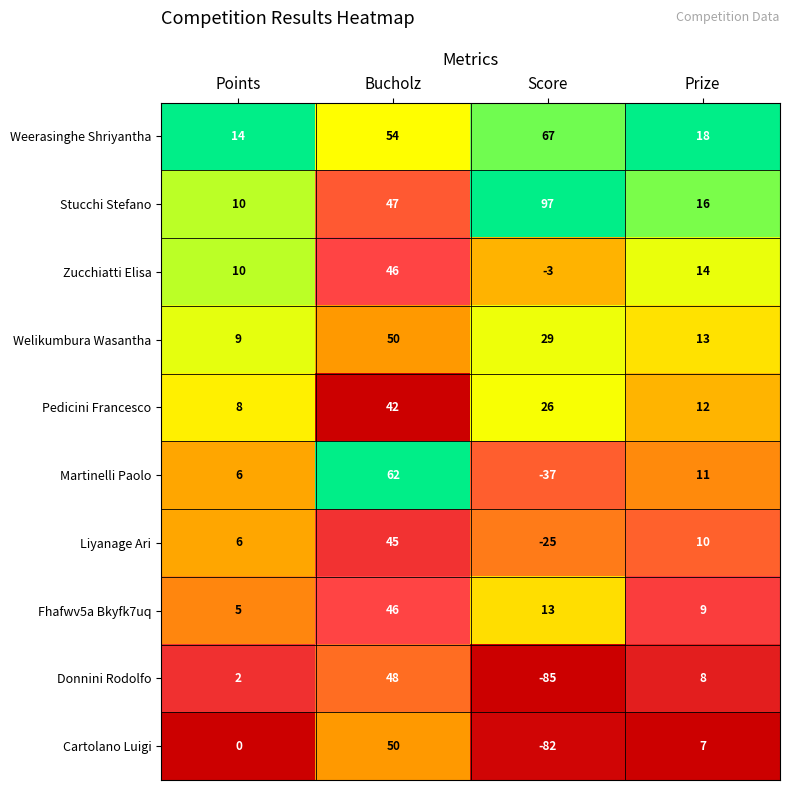

Is it true that Stucchi Stefano equals 16 at Points?

False